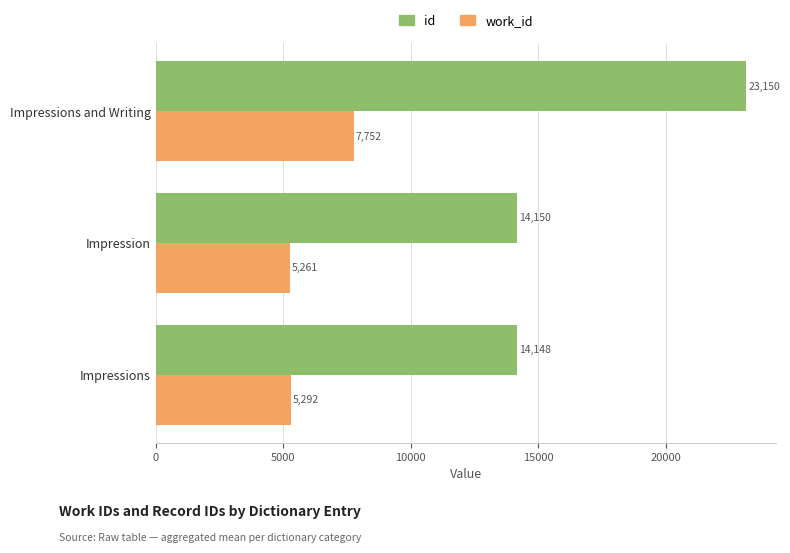

What is the sum of all id values?

51447.5